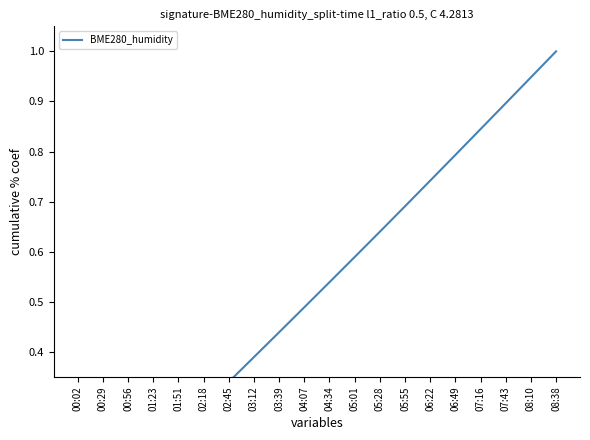

Where is the data nearest to the value 0?

00:02